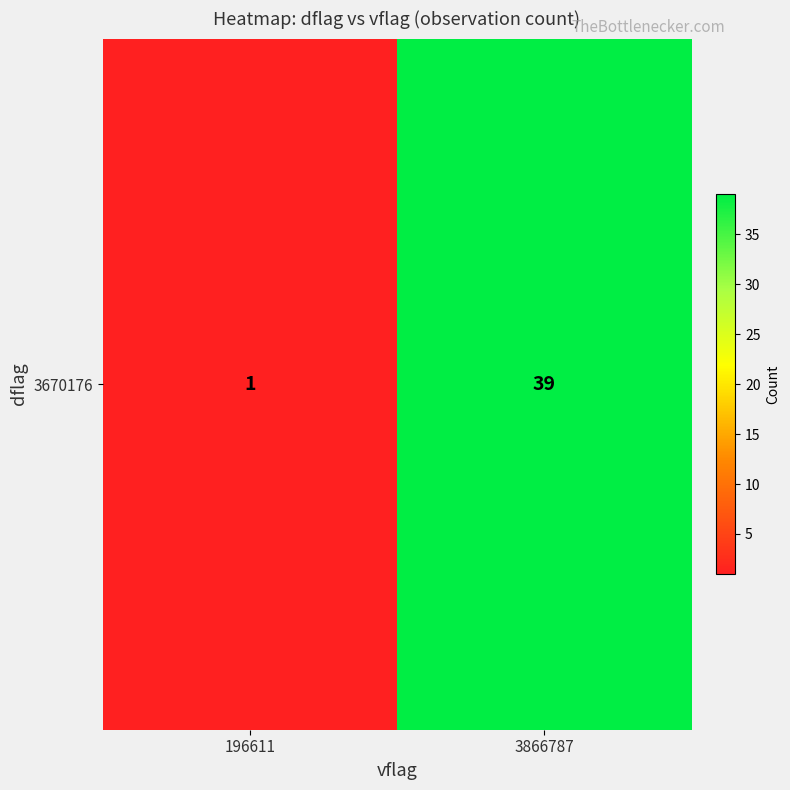

Rank the categories by value from lowest to highest.

196611, 3866787